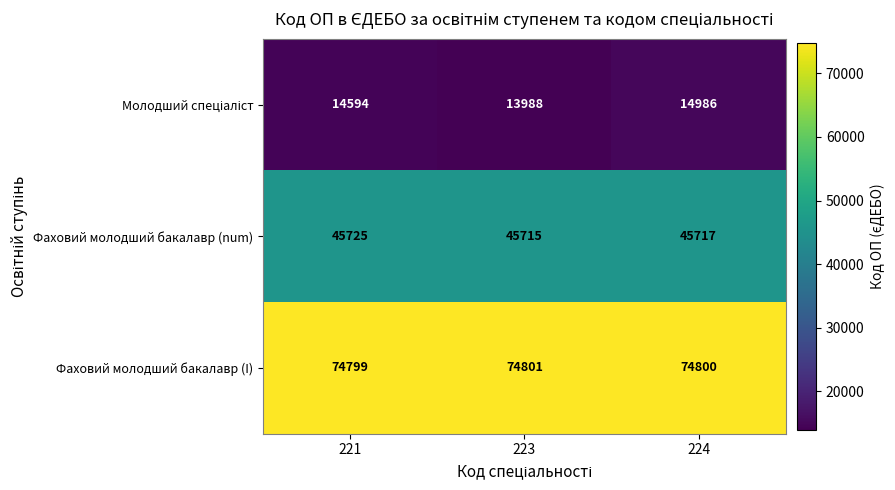

What is the sum of the Фаховий молодший бакалавр (I) values at 221 and 224?

149599